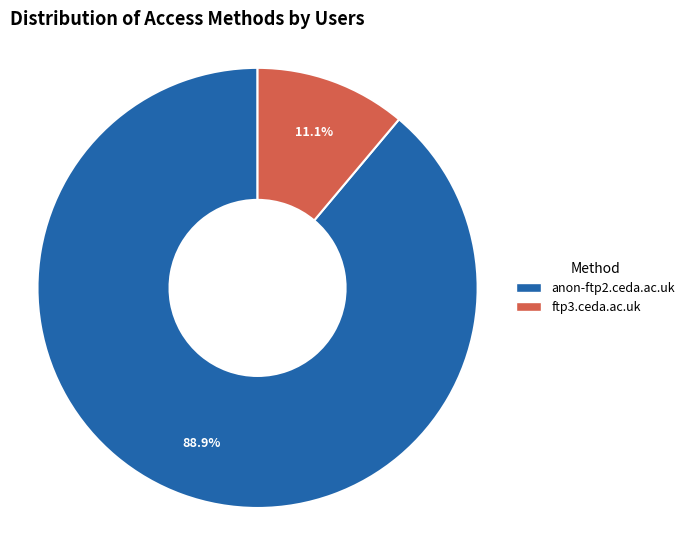

To the nearest percent, what percentage of the pie is ftp3.ceda.ac.uk?

11%